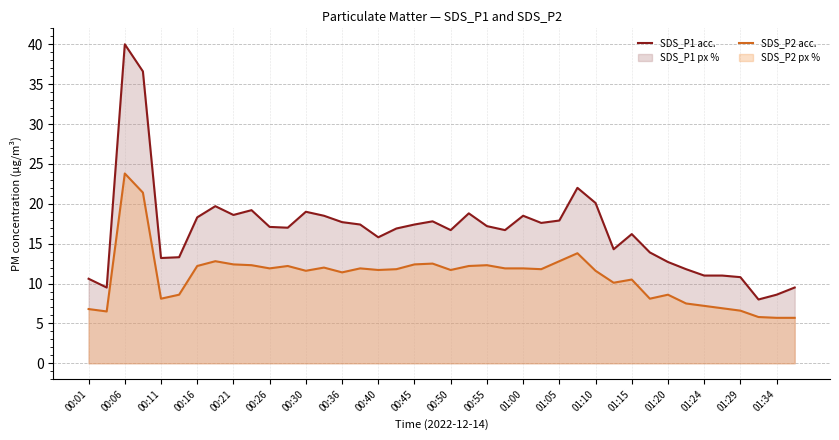

Reading left to right, list all the values displayed in this chart.

SDS_P1 acc.: 10.6	9.5	40.0	36.6	13.2	13.3	18.3	19.7	18.6	19.2	17.1	17.0	19.0	18.5	17.7	17.4	15.8	16.9	17.4	17.8	16.7	18.8	17.2	16.7	18.5	17.6	17.9	22.0	20.1	14.3	16.2	13.9	12.7	11.8	11.0	11.0	10.8	8.0	8.6	9.5
SDS_P2 acc.: 6.8	6.5	23.8	21.4	8.1	8.6	12.2	12.8	12.4	12.3	11.9	12.2	11.6	12.0	11.4	11.9	11.7	11.8	12.4	12.5	11.7	12.2	12.3	11.9	11.9	11.8	12.8	13.8	11.6	10.1	10.5	8.1	8.6	7.5	7.2	6.9	6.6	5.8	5.7	5.7